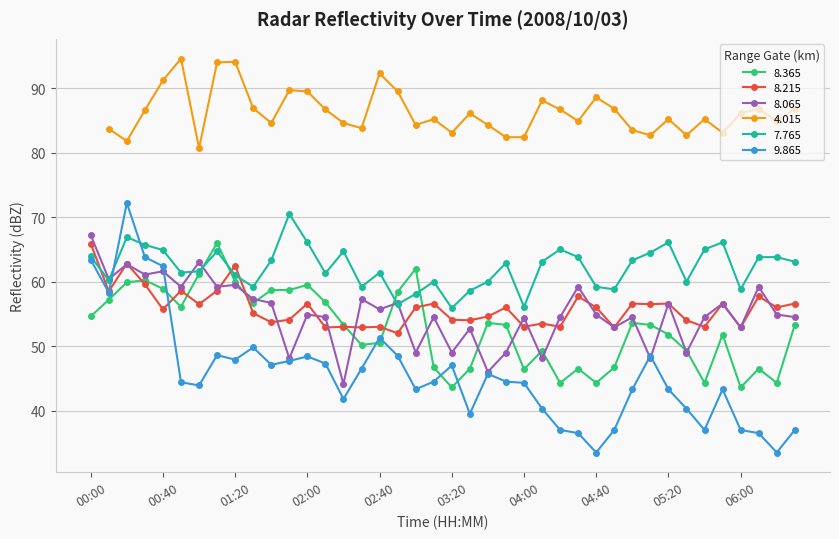

Where does the   7.765 series first go above 63?

00:00